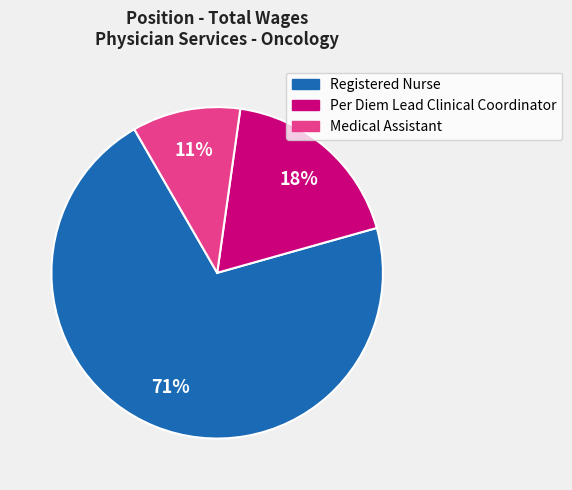

How many segments does this pie chart have?

3